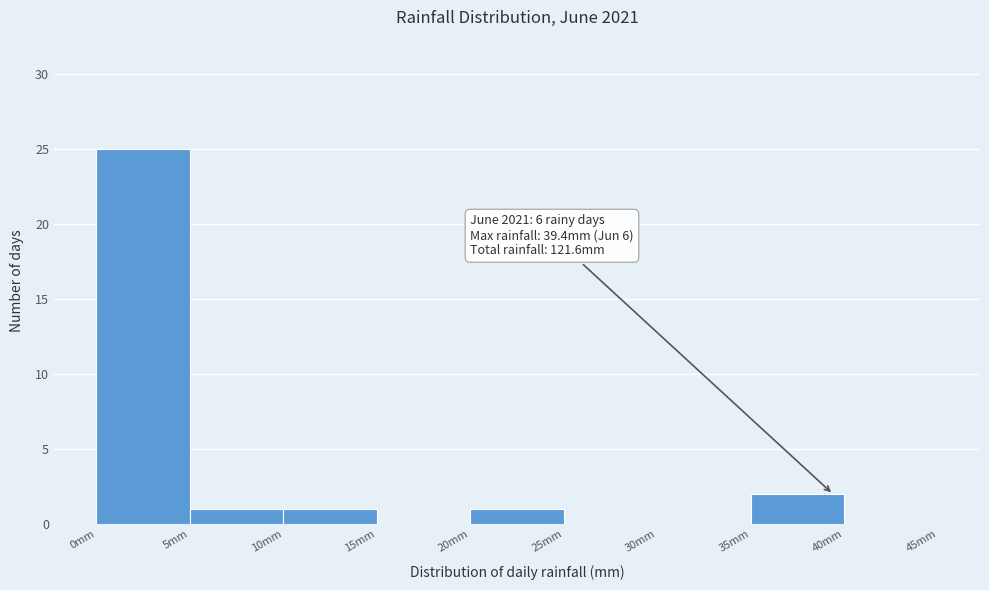

Over which range of the x-axis is the bar tallest?

0 to 5